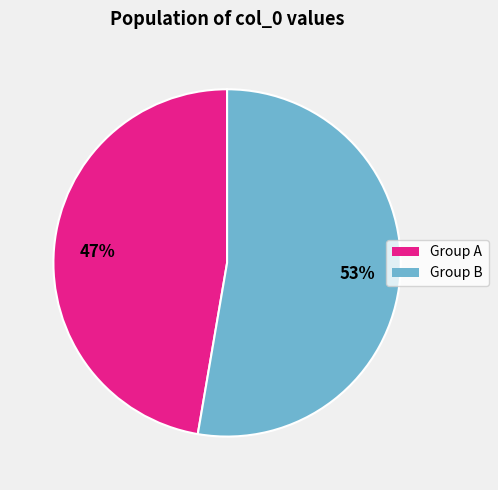

To the nearest percent, what is the average slice percentage?

50%